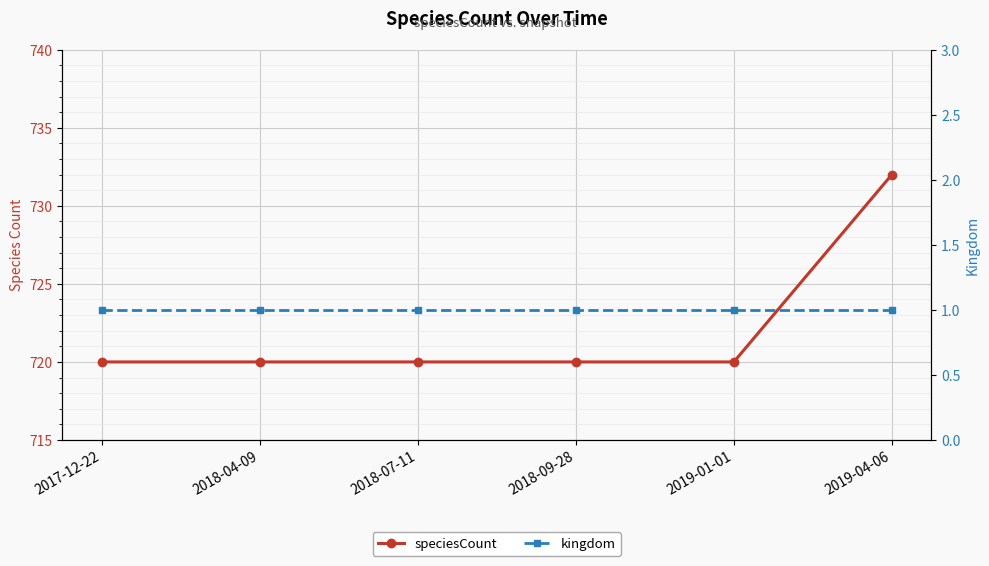

How many lines are shown in the chart?

2